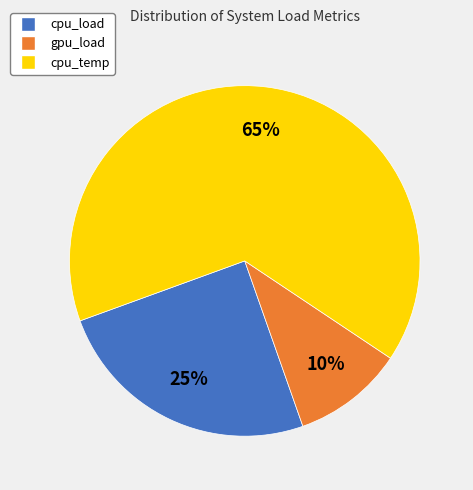

To the nearest percent, what is the difference between the cpu_load and cpu_temp slice percentages?

40%